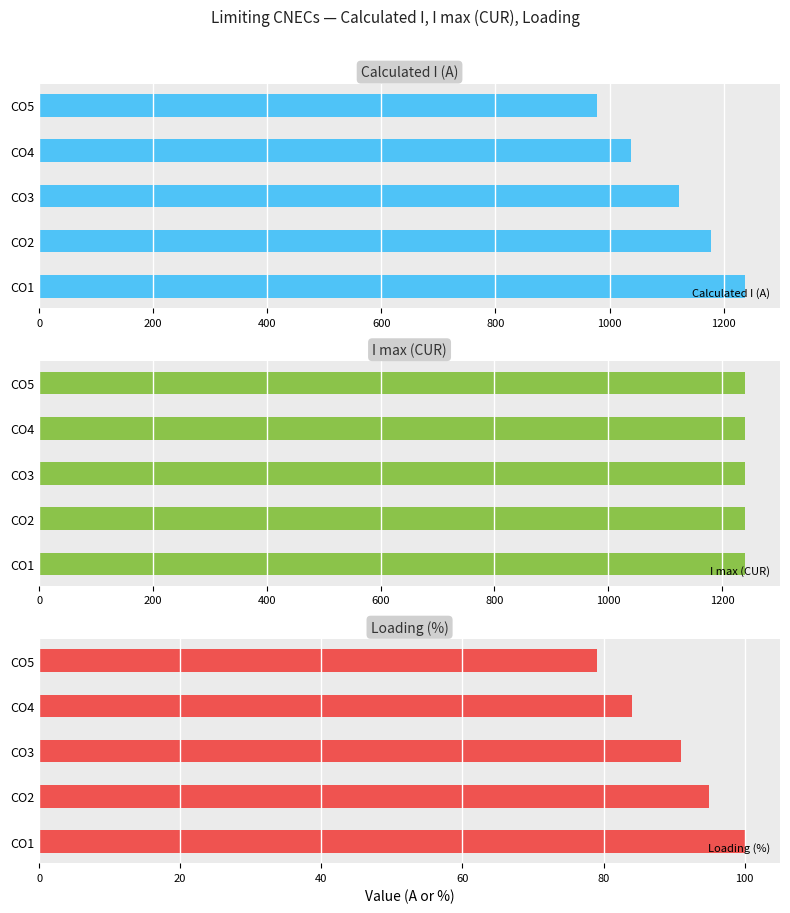

List the labels in order of Calculated I (A) value, largest first.

CO1, CO2, CO3, CO4, CO5